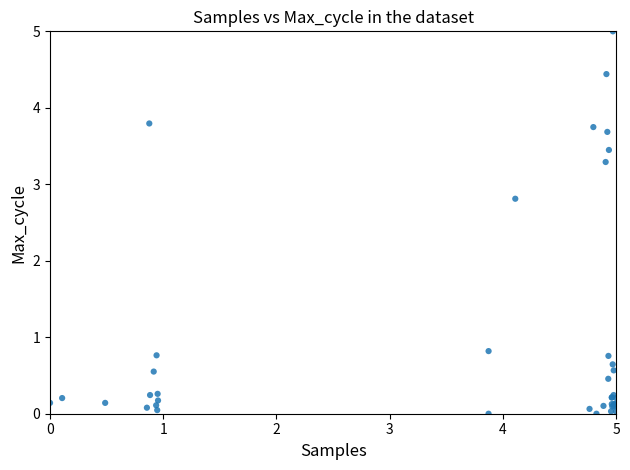

What Y value in the scatter plot is closest to 2?

2.8